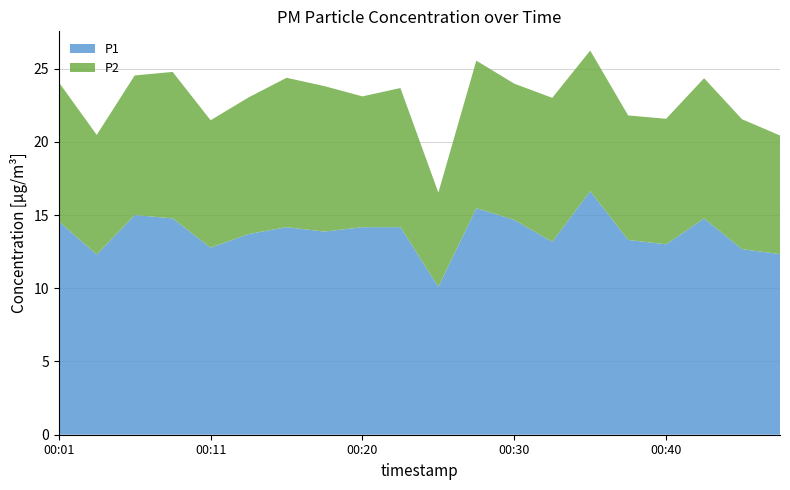

Reading left to right, extract all data points from this chart.

P1: 14.6	12.3	15.0	14.8	12.8	13.7	14.2	13.9	14.2	14.2	10.1	15.5	14.7	13.2	16.6	13.3	13.0	14.8	12.7	12.3
P2: 9.5	8.2	9.5	10.0	8.7	9.3	10.2	9.9	8.9	9.5	6.4	10.1	9.3	9.8	9.6	8.5	8.6	9.6	8.9	8.1